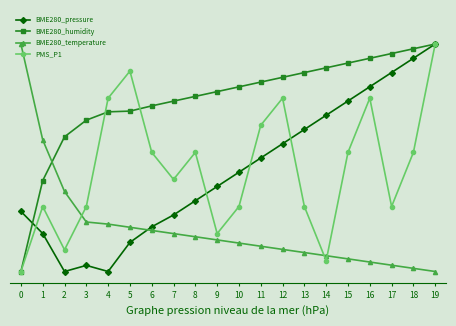

At 6, list the series in order from largest to smallest.

BME280_humidity, PMS_P1, BME280_pressure, BME280_temperature